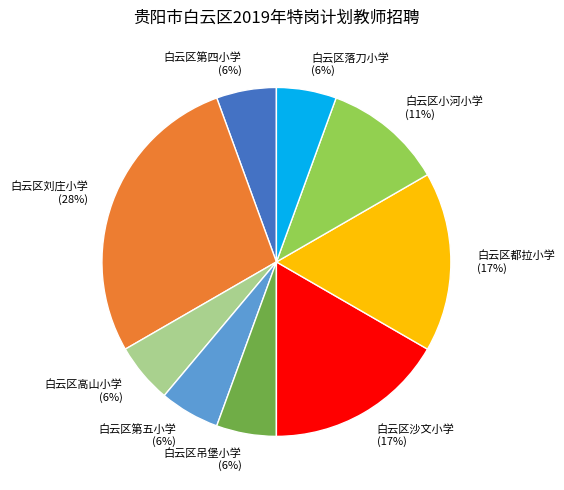

To the nearest percent, what percentage of the pie is 白云区第四小学?

6%